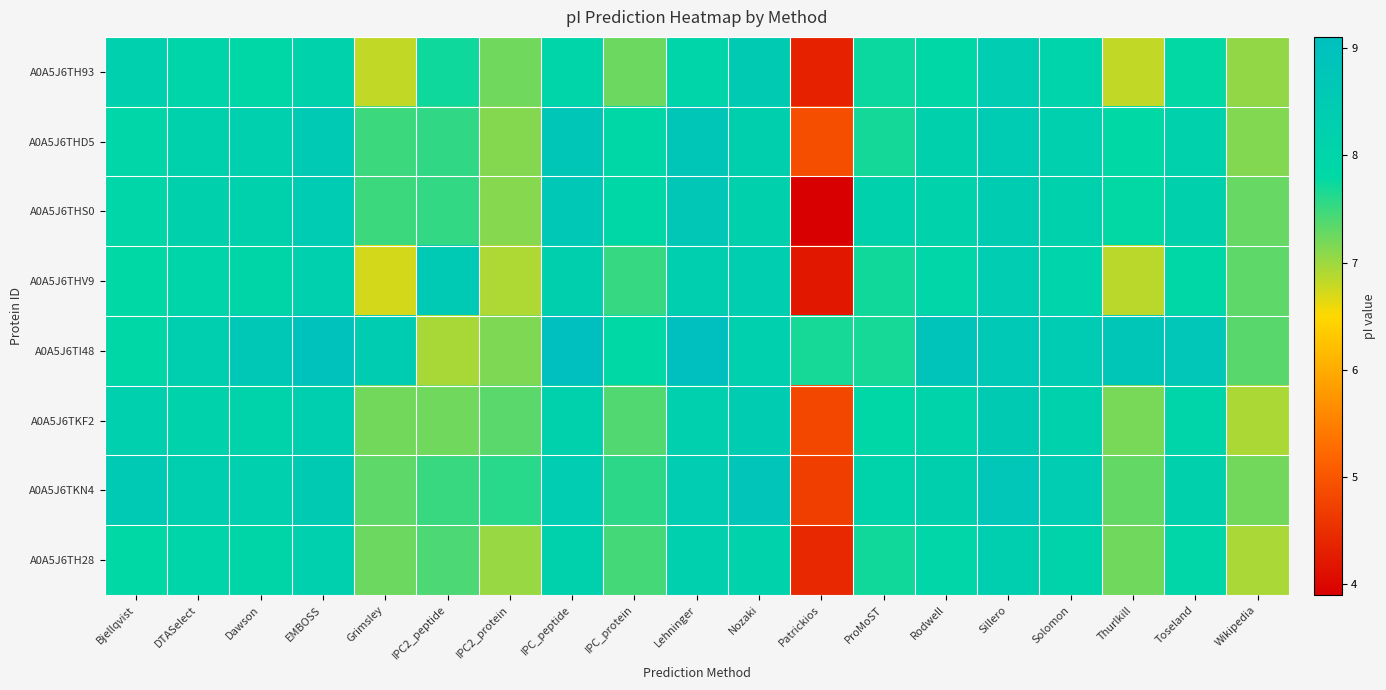

What is the maximum value shown in the chart?

9.1